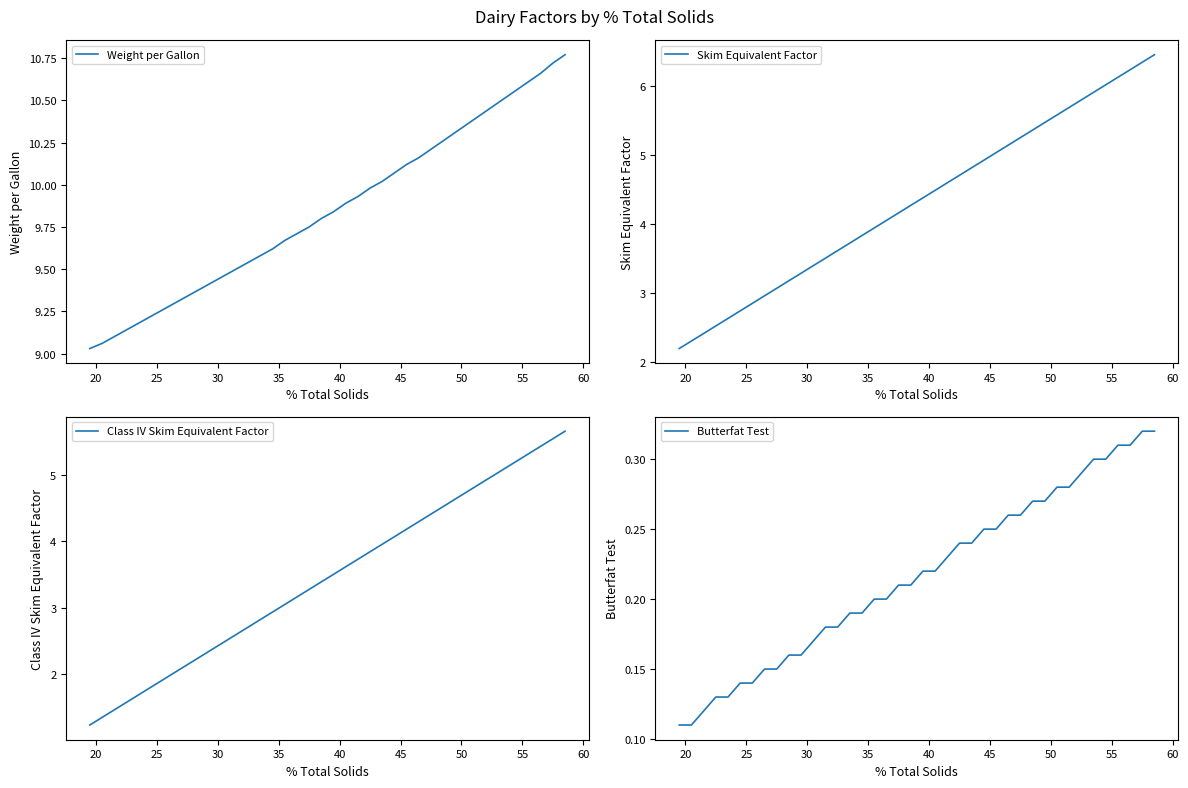

How many lines are shown in the chart?

4